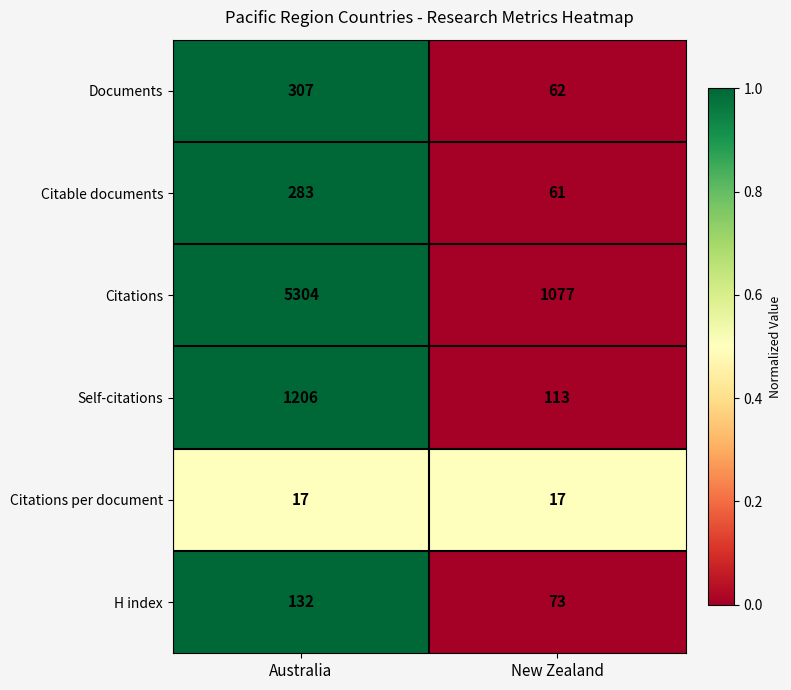

What is the approximate value of Citable documents at New Zealand, to the nearest 10?

60